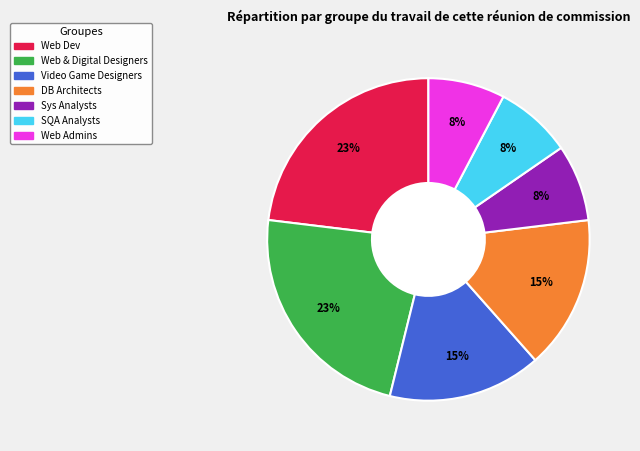

To the nearest percent, what is the average slice percentage?

14%